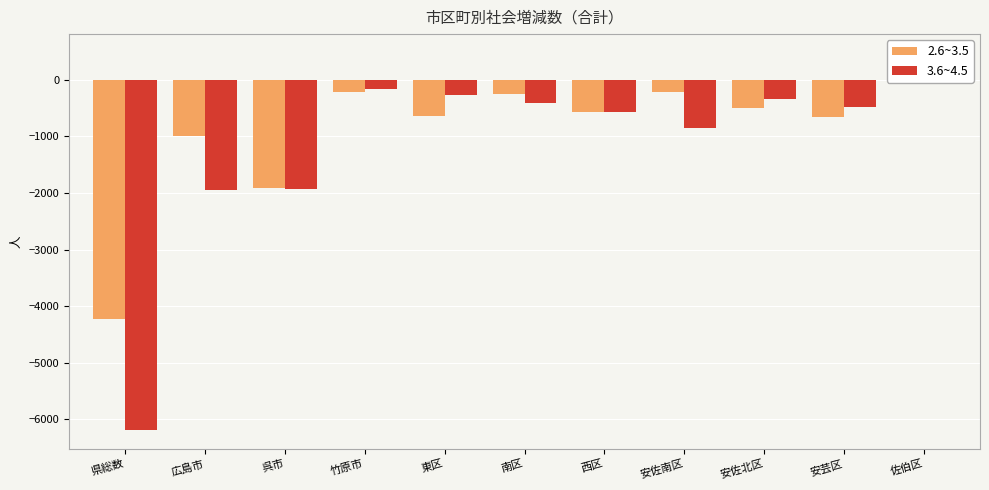

Does the chart contain any negative values?

Yes